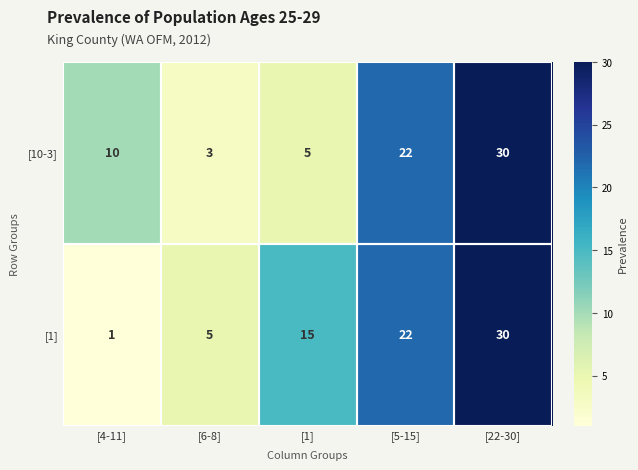

How many categories are shown in the chart?

5